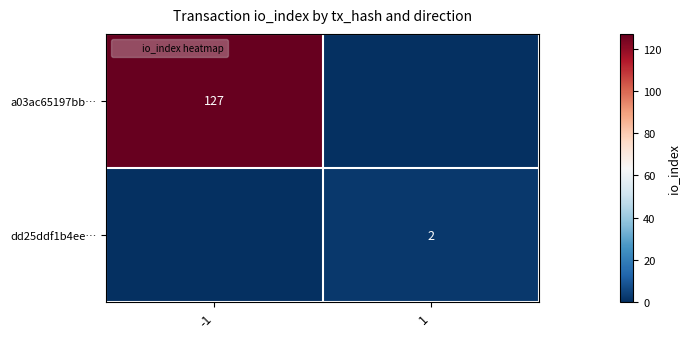

What is the difference between the a03ac65197bb… values at 1 and -1?

127